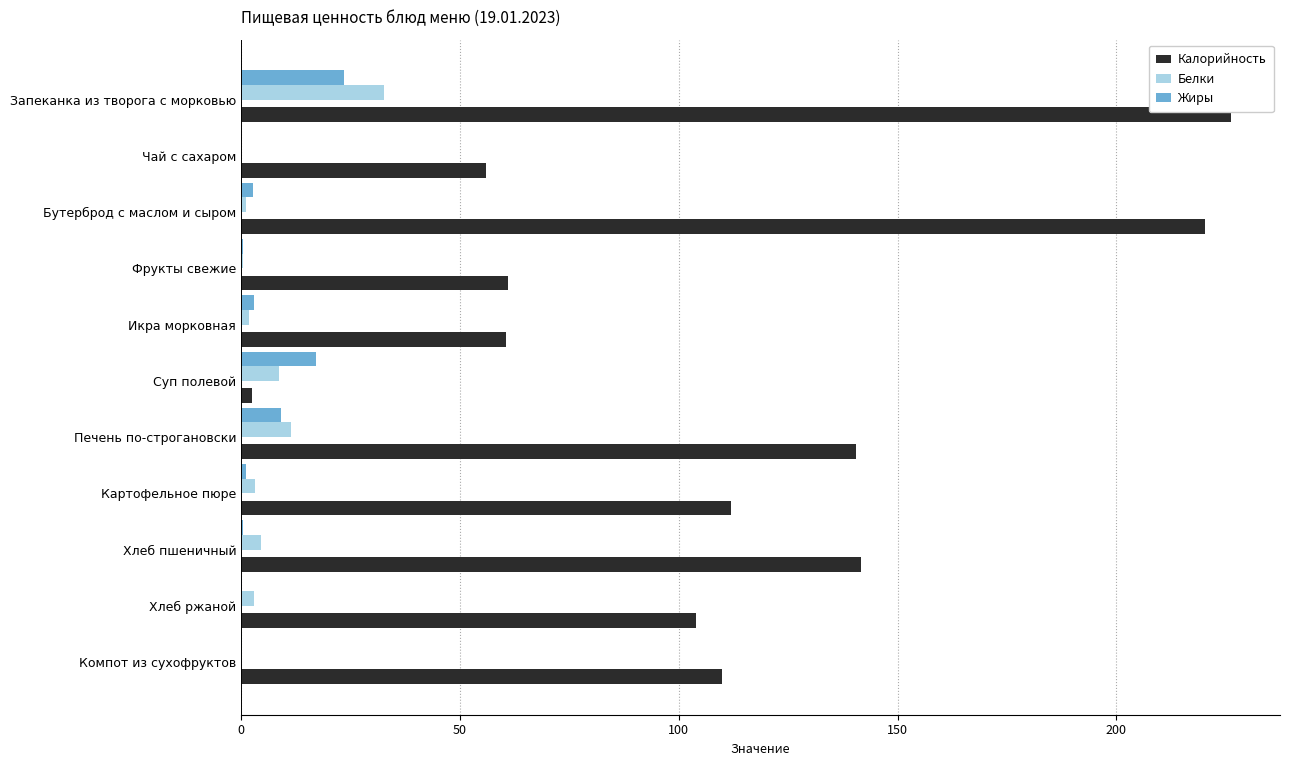

Read the Калорийность value at Печень по-строгановски.

140.4